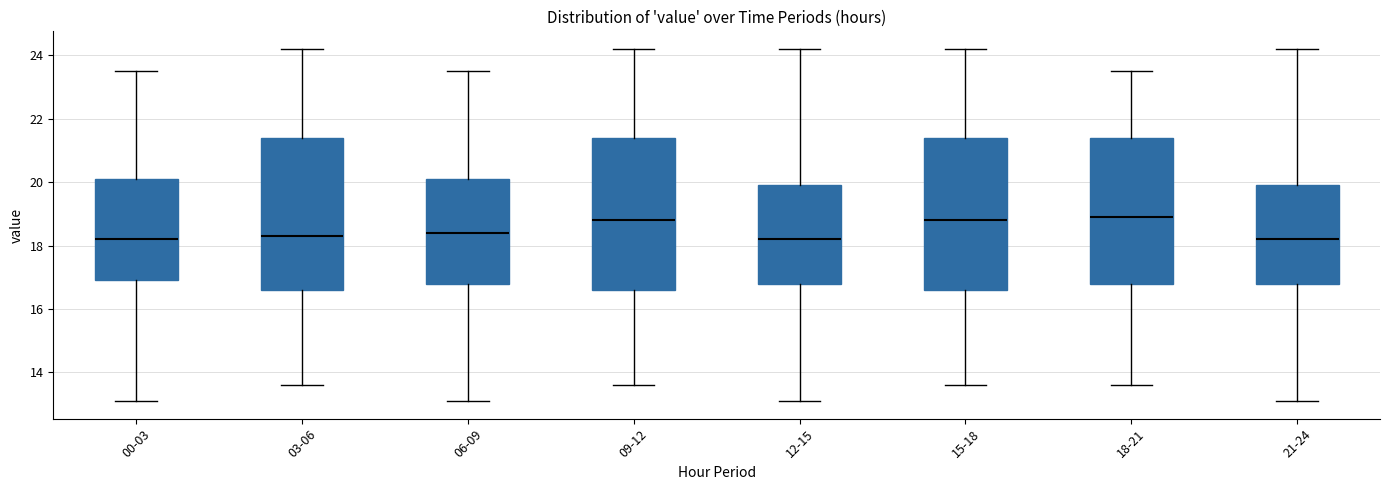

Reading left to right, read every box against the y-axis: the position of its median line, the range the box covers, and the ends of its whiskers. The values are not printed on the chart, so give them approximately, as read against the axis.

00-03: median 18.2, box 17.0 to 20.2, whiskers 13.2 to 23.6
03-06: median 18.4, box 16.6 to 21.4, whiskers 13.6 to 24.2
06-09: median 18.4, box 16.8 to 20.2, whiskers 13.2 to 23.6
09-12: median 18.8, box 16.6 to 21.4, whiskers 13.6 to 24.2
12-15: median 18.2, box 16.8 to 20.0, whiskers 13.2 to 24.2
15-18: median 18.8, box 16.6 to 21.4, whiskers 13.6 to 24.2
18-21: median 19.0, box 16.8 to 21.4, whiskers 13.6 to 23.6
21-24: median 18.2, box 16.8 to 20.0, whiskers 13.2 to 24.2